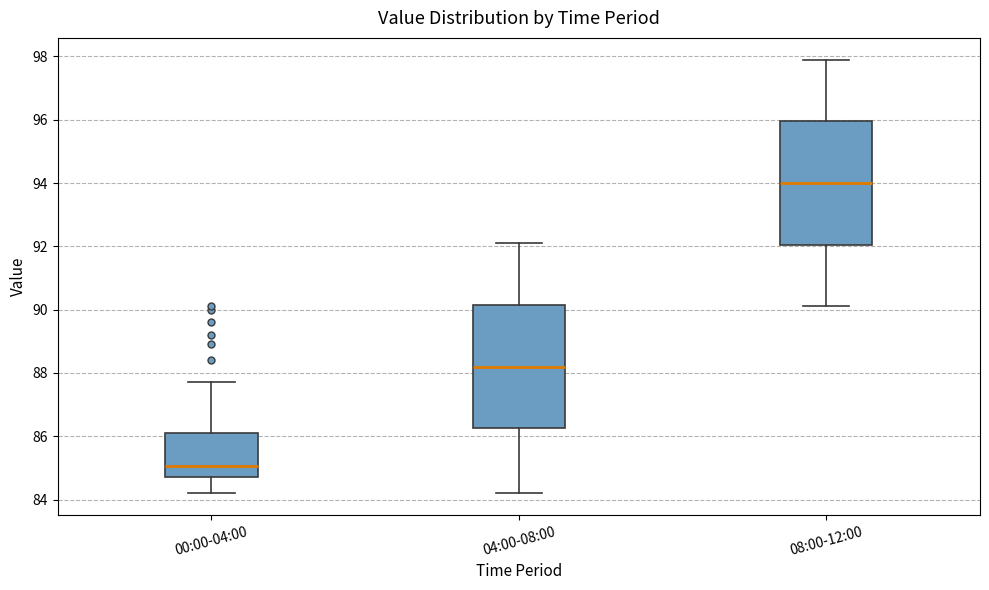

Where is the upper edge of the box for 04:00-08:00 on the y-axis? The values are not printed on the chart, so give them approximately, as read against the axis.

90.2